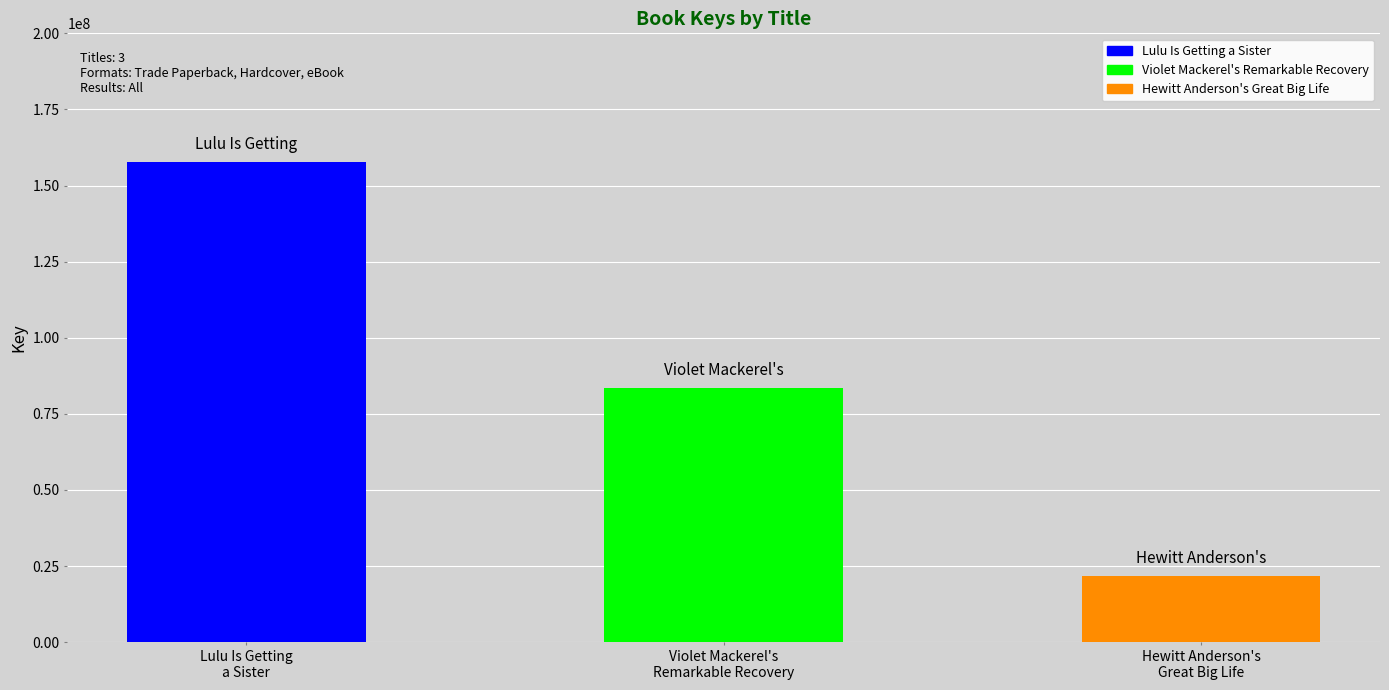

What is the sum of all values?

262911298